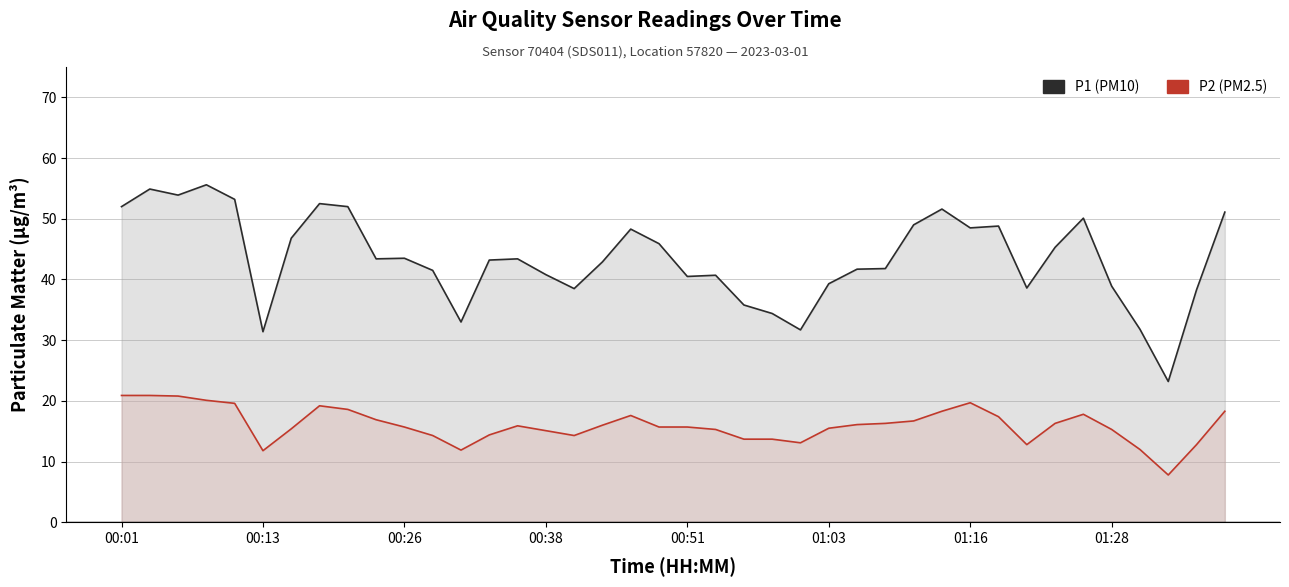

How many values in the P2 series are below 15?

12